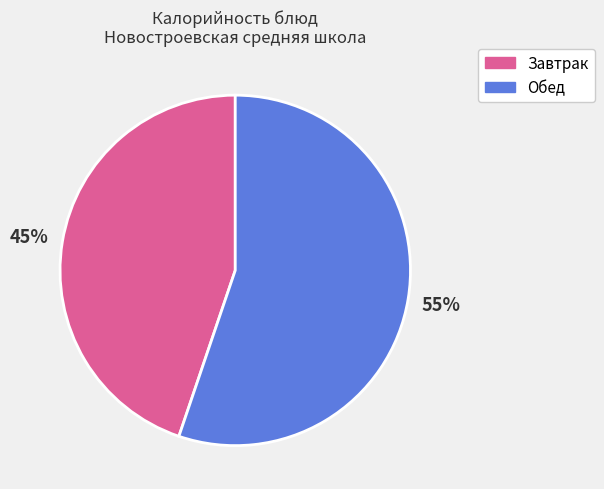

Is there a majority slice in this chart?

Yes